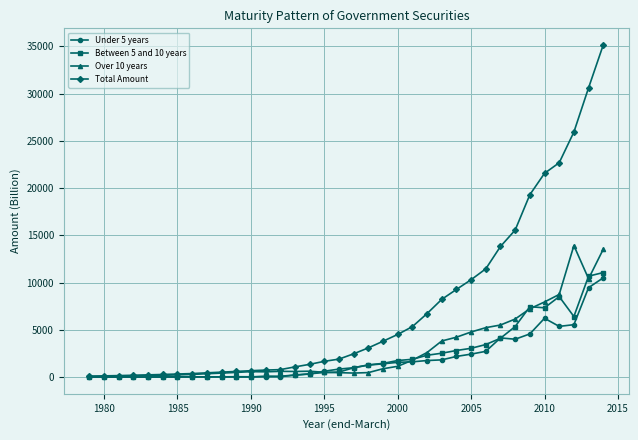

What is the maximum value shown in the chart?

35141.8